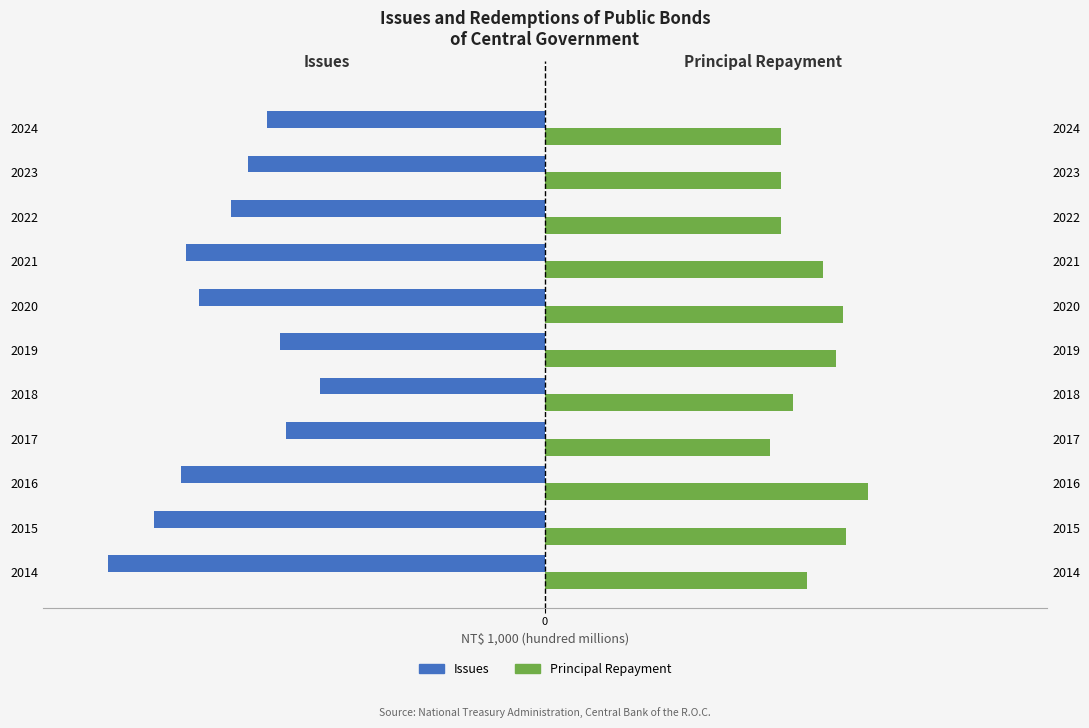

Is it true that Issues equals -6.8 at 9?

False